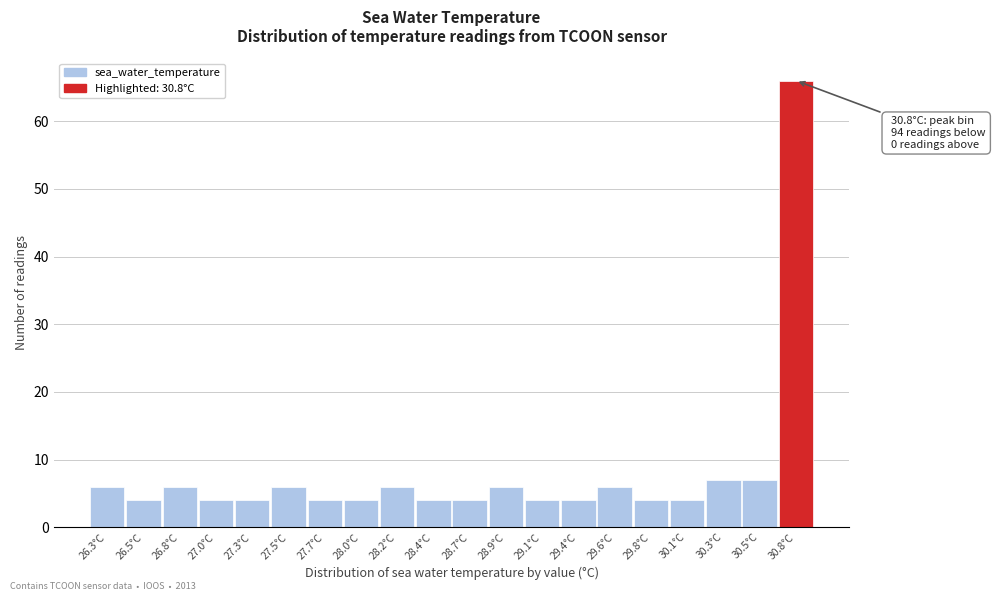

Over which range of the x-axis is the bar tallest?

30.665 to 30.900